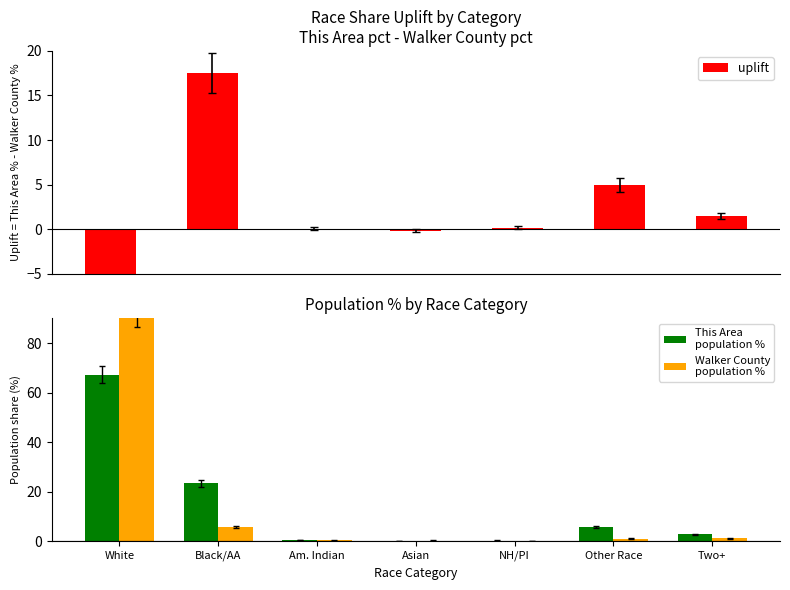

How many values in the This Area
population % series are below 2?

3